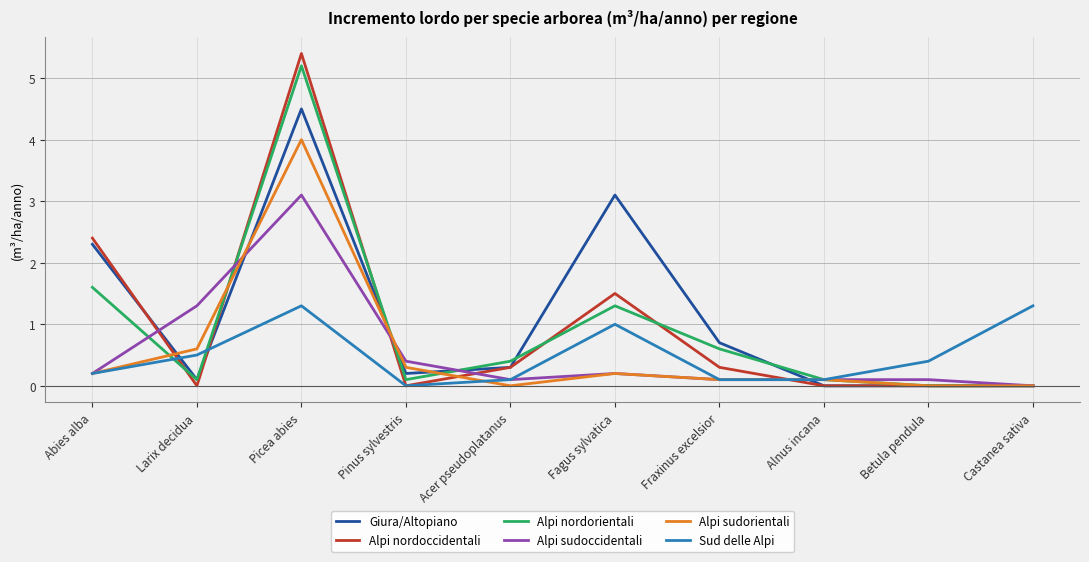

What is the difference between the maximum and minimum values in the Sud delle Alpi series?

1.3